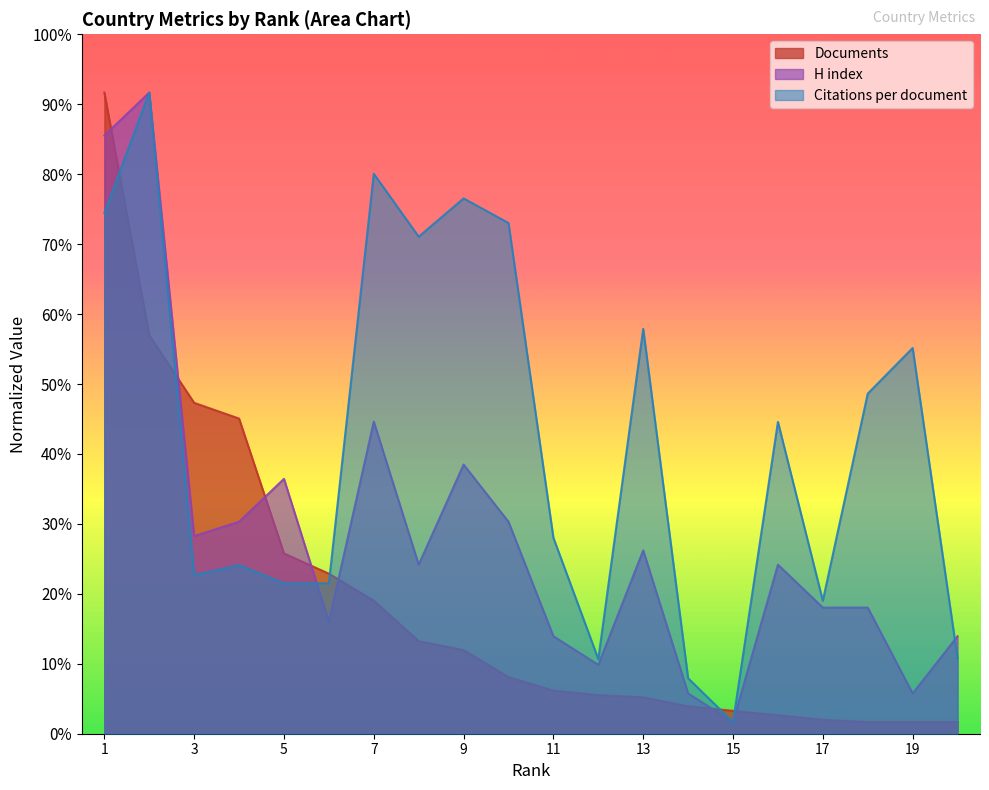

How many lines are shown in the chart?

3